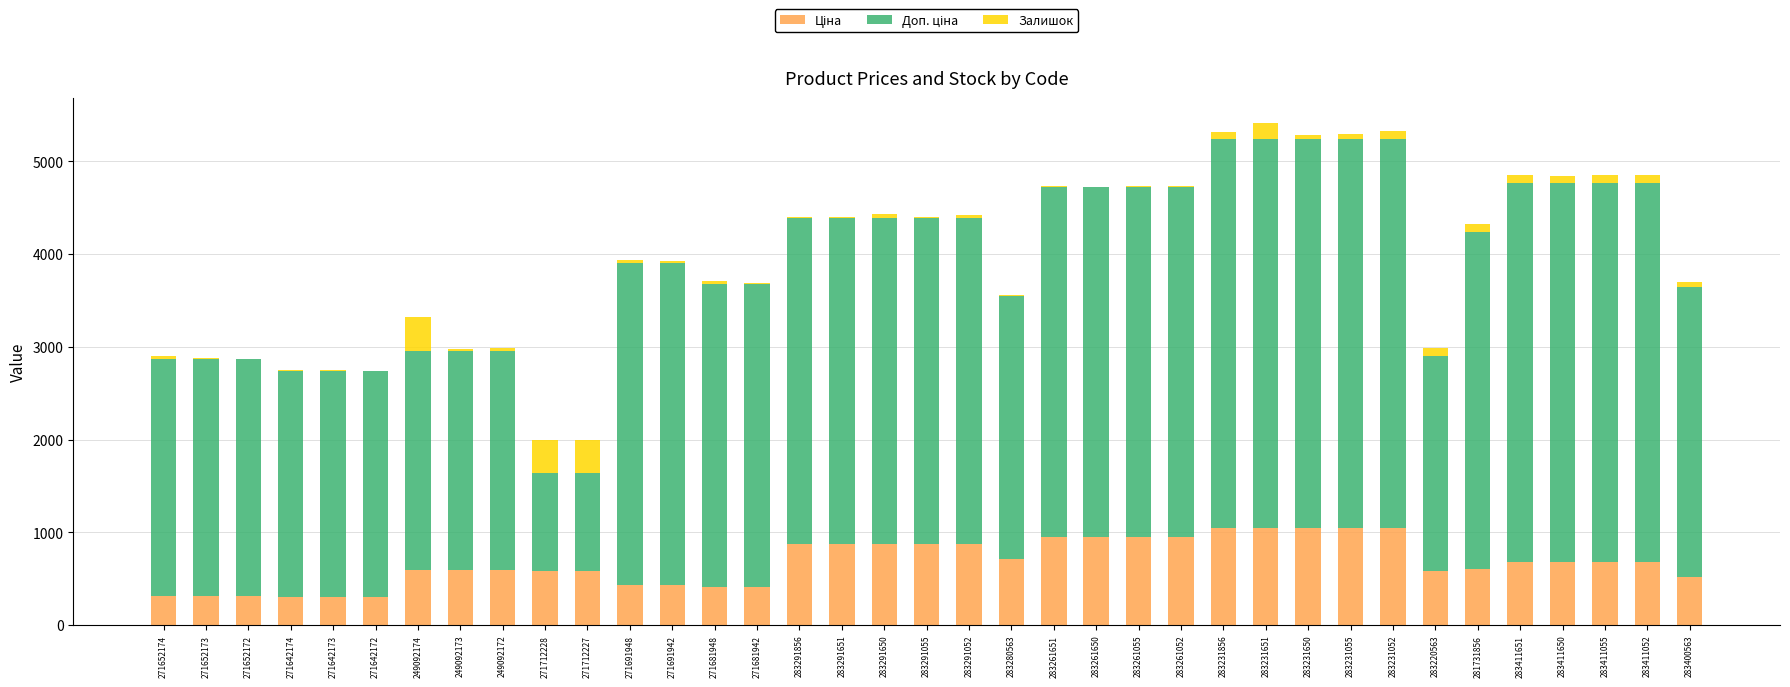

How many series are shown in this chart?

3